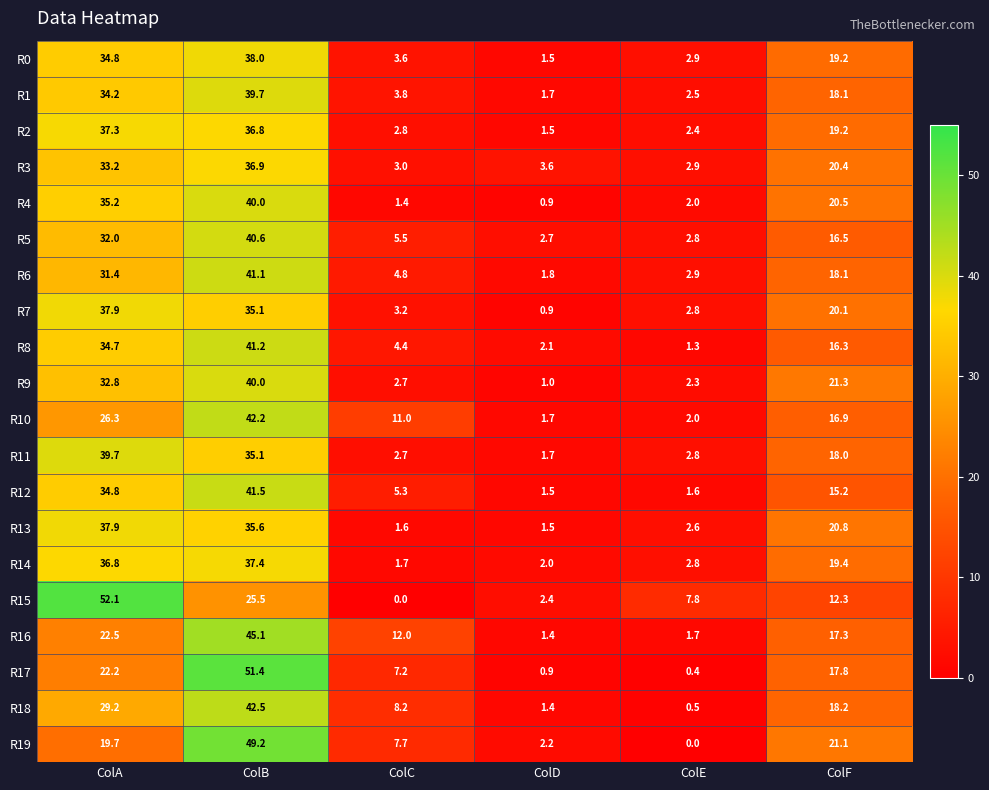

At how many categories does at least one series exceed 14?

3